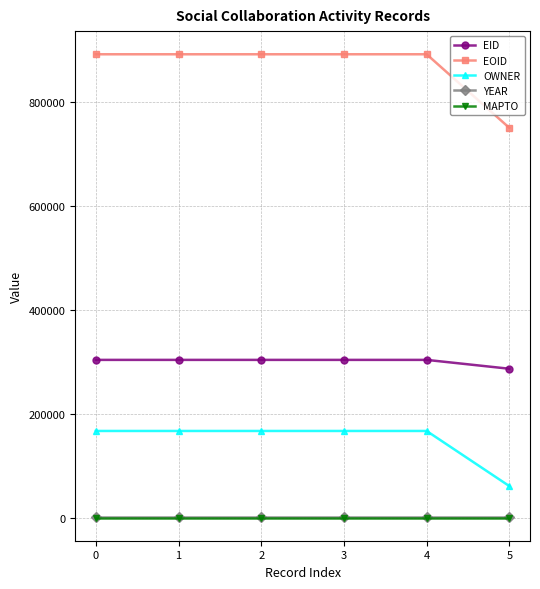

The value of EOID at 0 is 1400478. True or false?

False